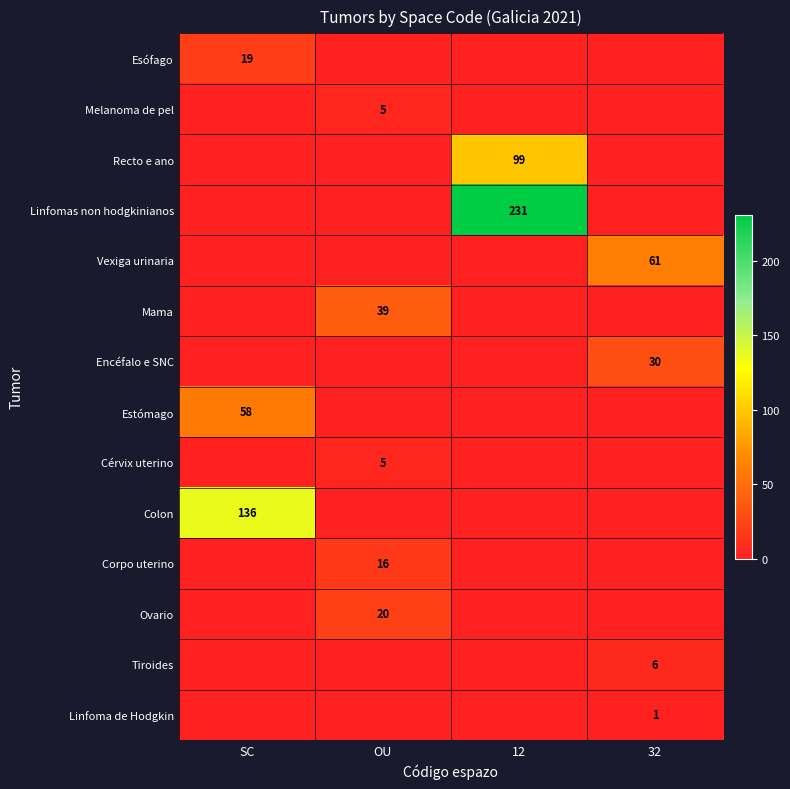

At how many categories does at least one series exceed 88?

2